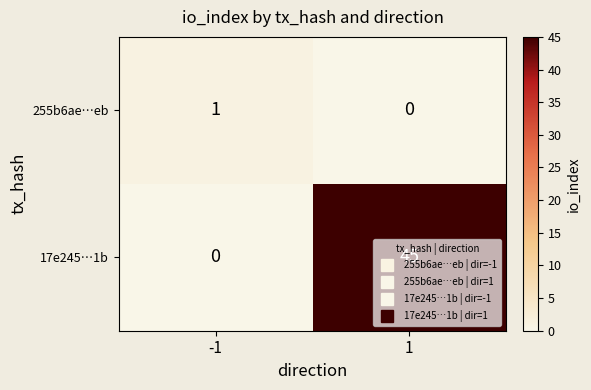

The value of 17e245…1b at -1 is -18. True or false?

False